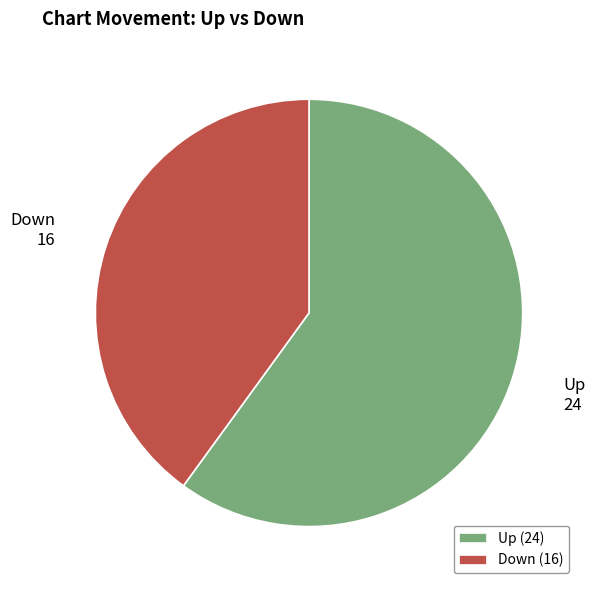

Is it true that Down is 40% of the pie?

True